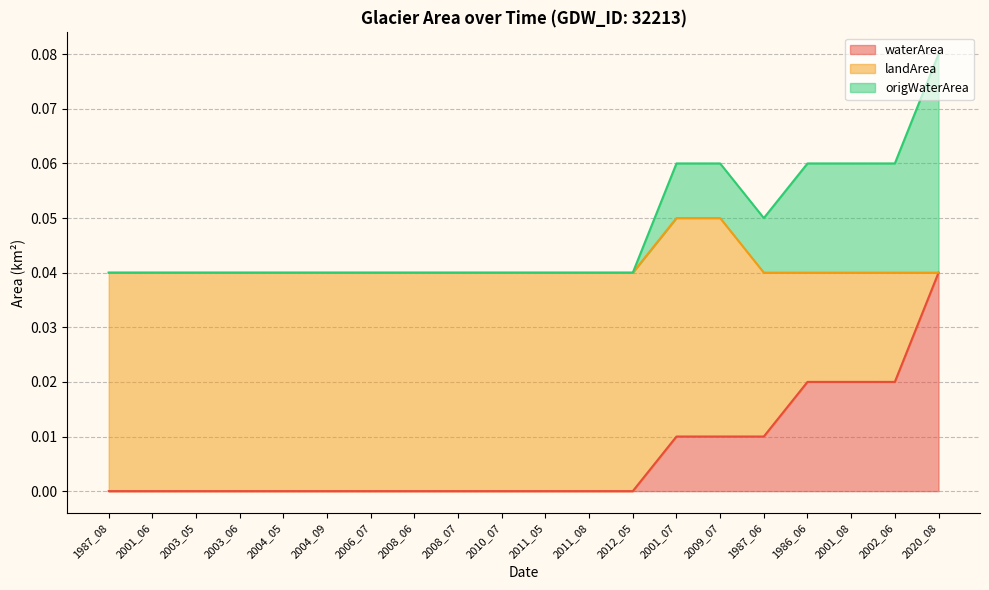

Which category has the lowest value across all series?

1987_08